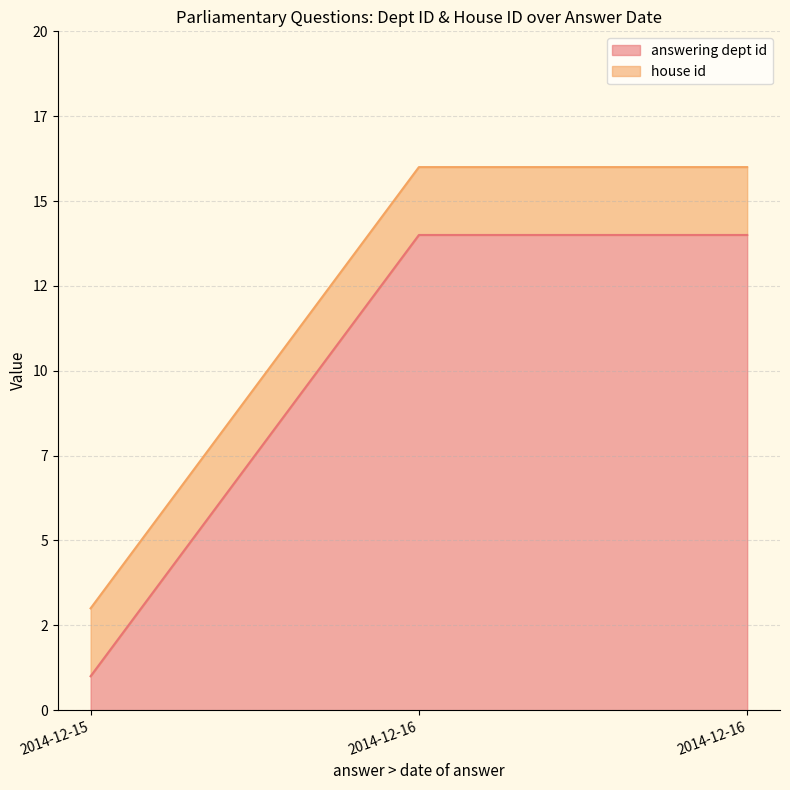

Rank the series by their maximum value, from lowest to highest.

house id, answering dept id